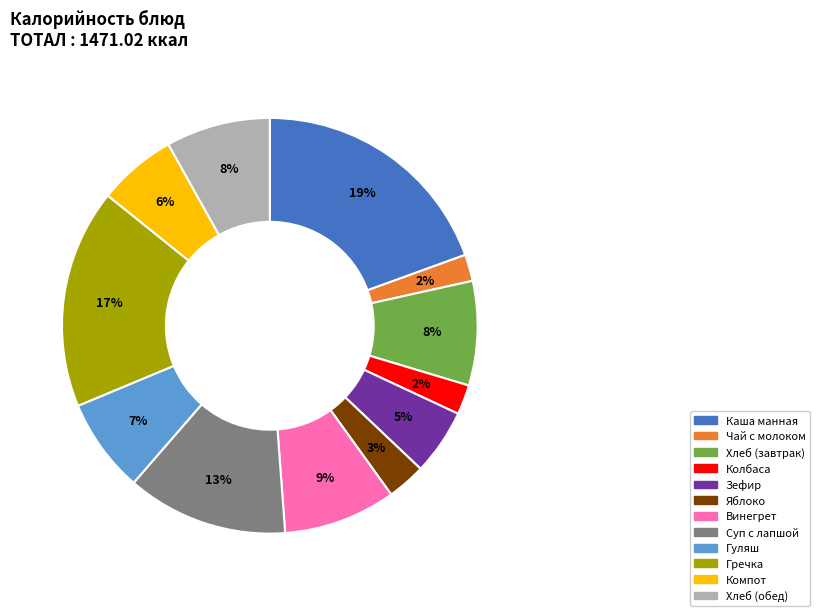

Does any single category account for the majority?

No